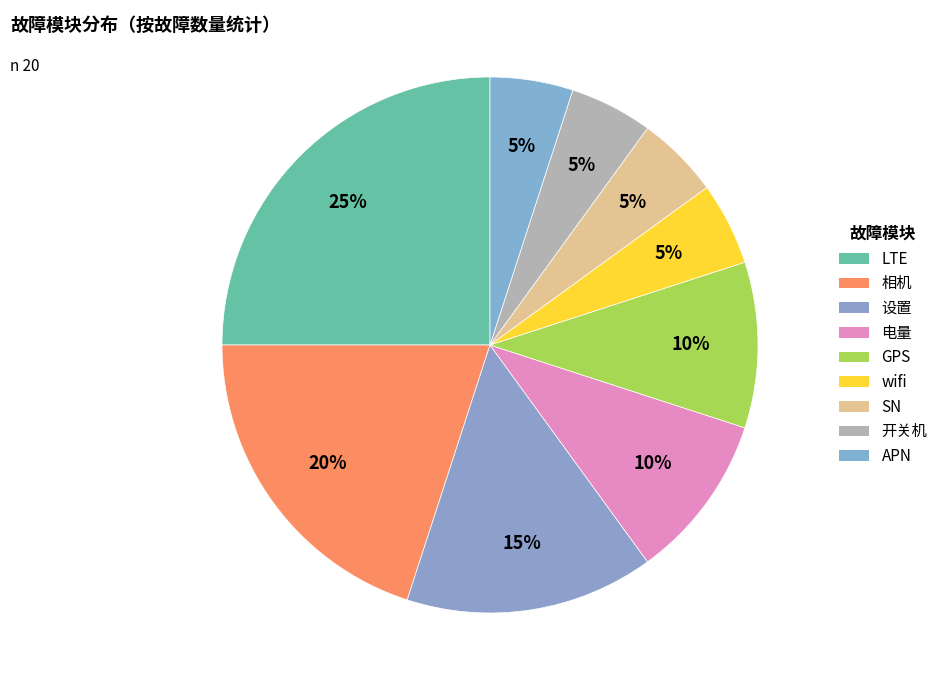

How much of the chart is everything except 电量?

90.0%